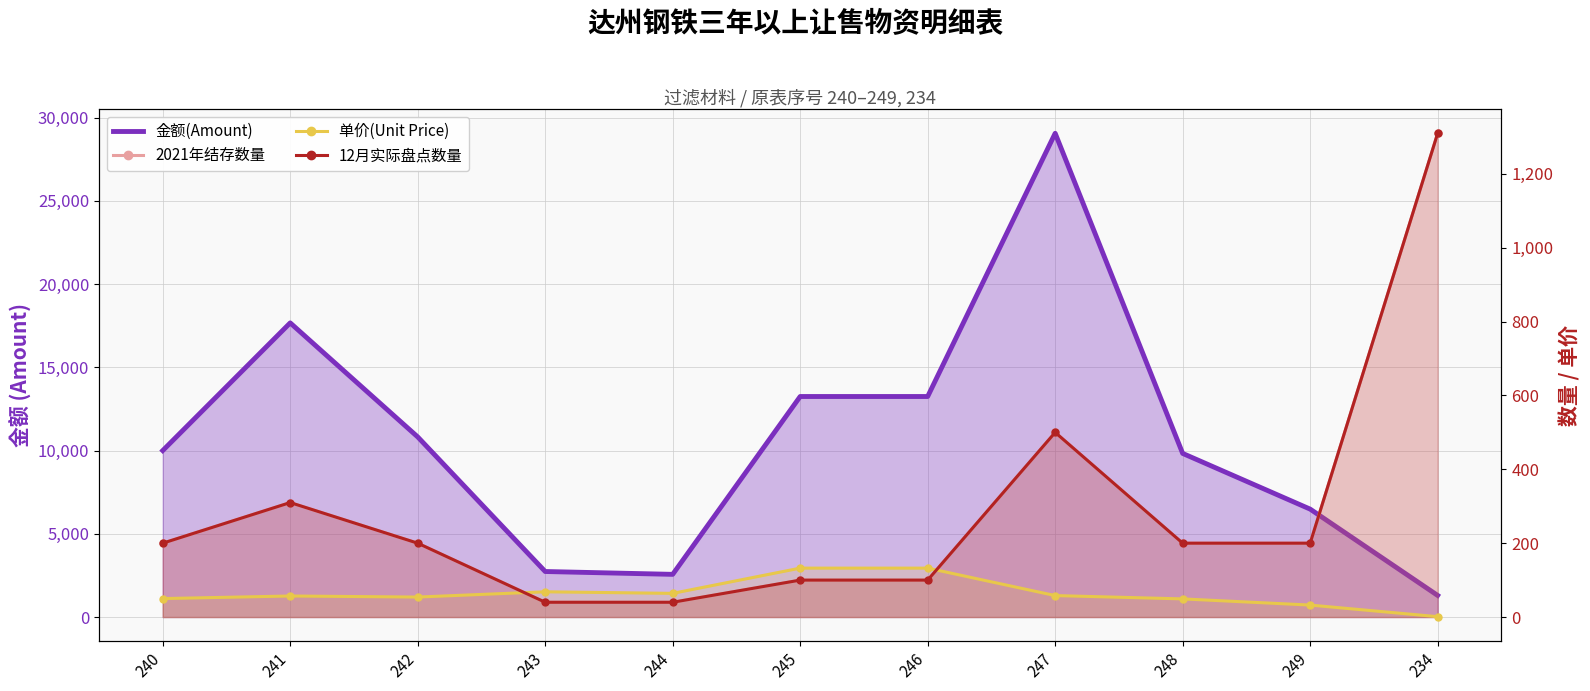

At how many categories does at least one series exceed 10969?

4